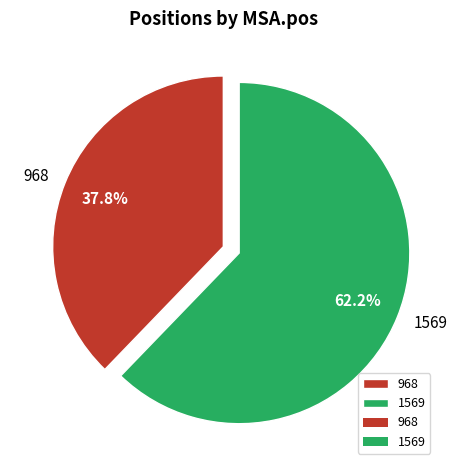

Is 1569 the majority of the pie?

Yes